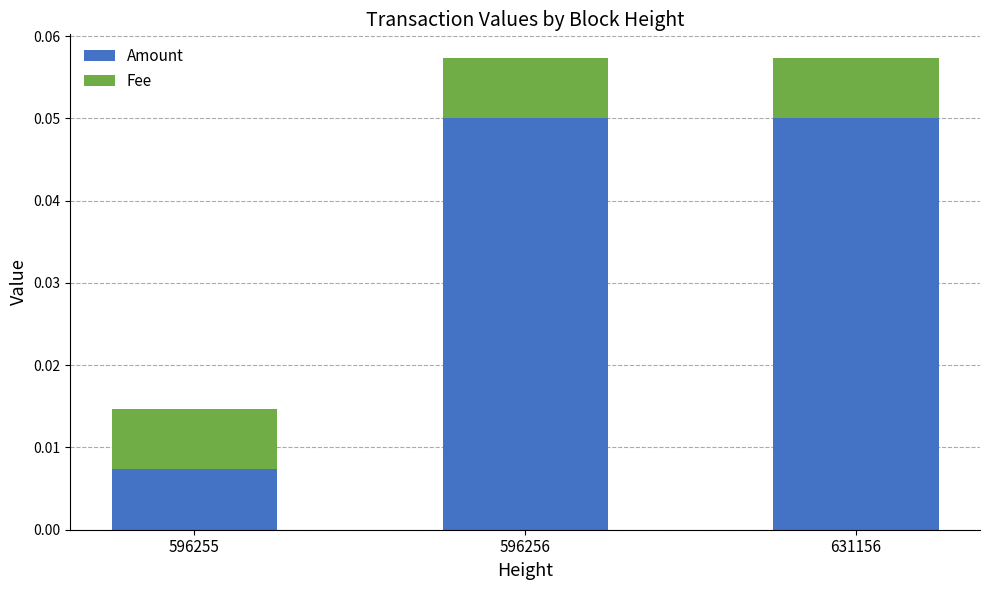

Is it true that Amount equals 0.0 at 631156?

False